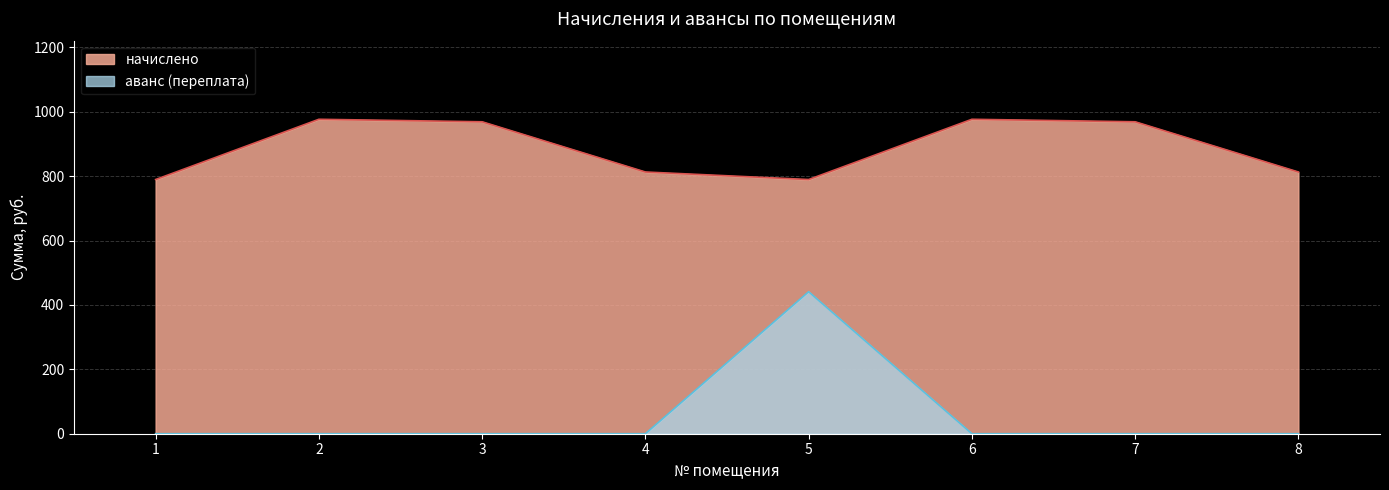

True or false: аванс (переплата) and начислено cross at least once.

False